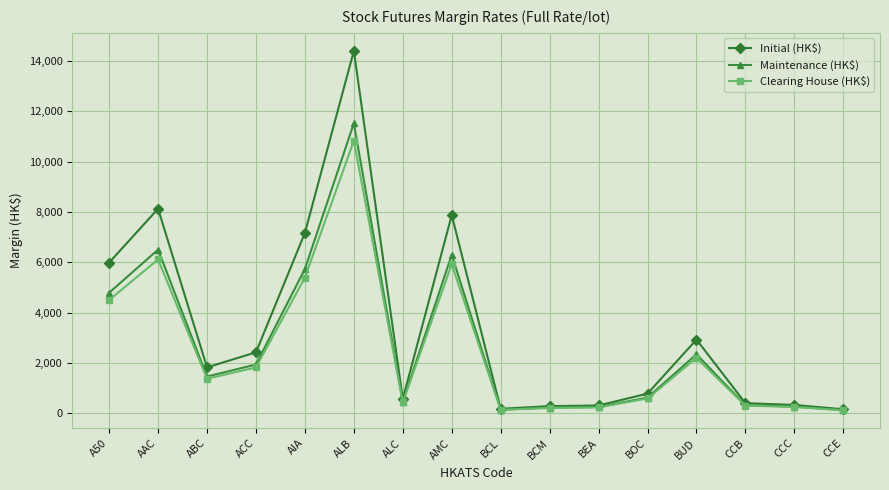

Is the value of Clearing House (HK$) at BCL greater than the value of Maintenance (HK$) at ACC?

No